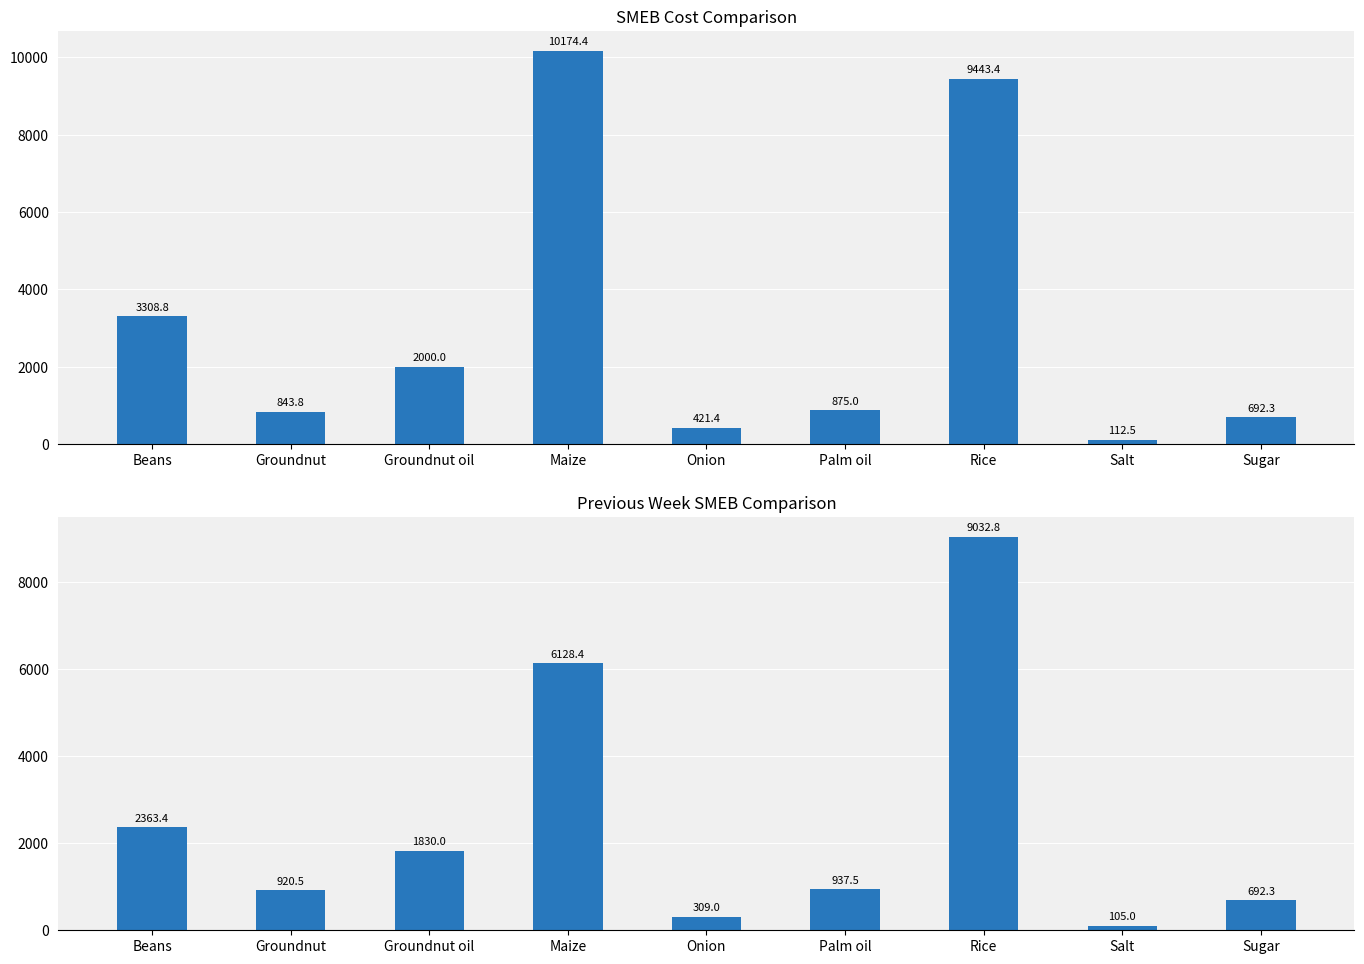

Where does the Previous week SMEB series first go above 937?

Beans